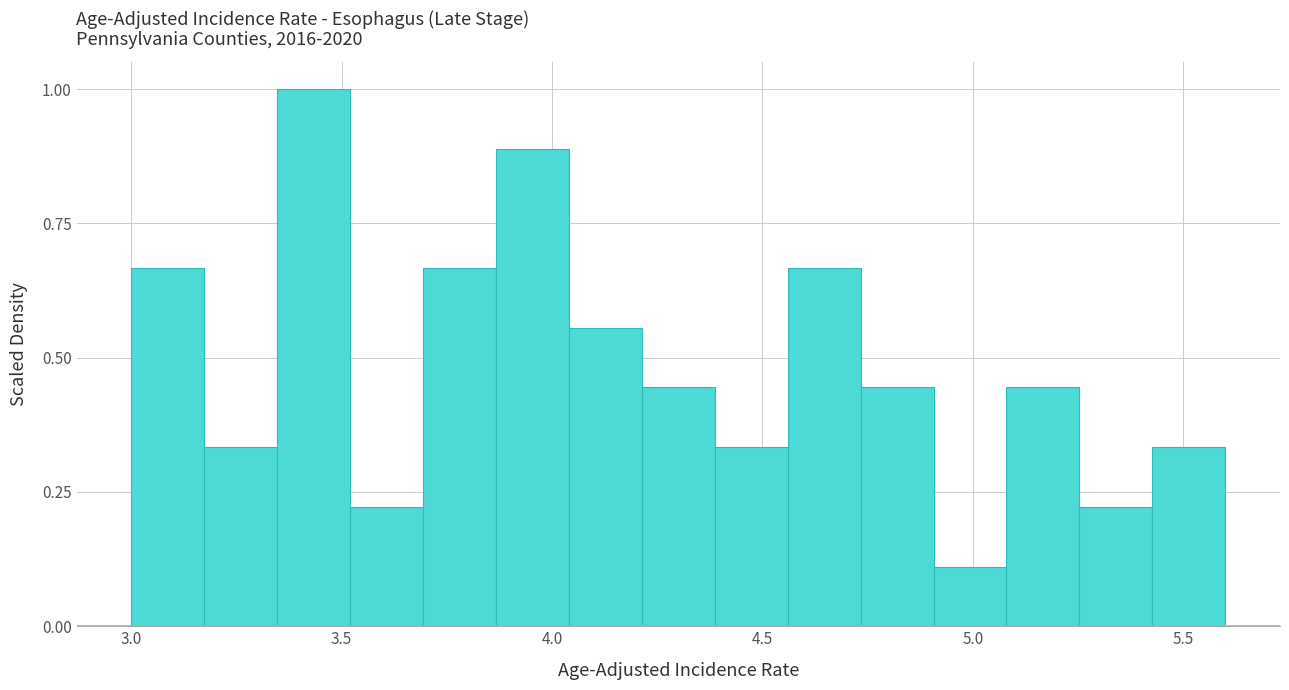

Around what value on the x-axis is the tallest bar? Give the approximate position of its centre, as read against the axis.

3.45